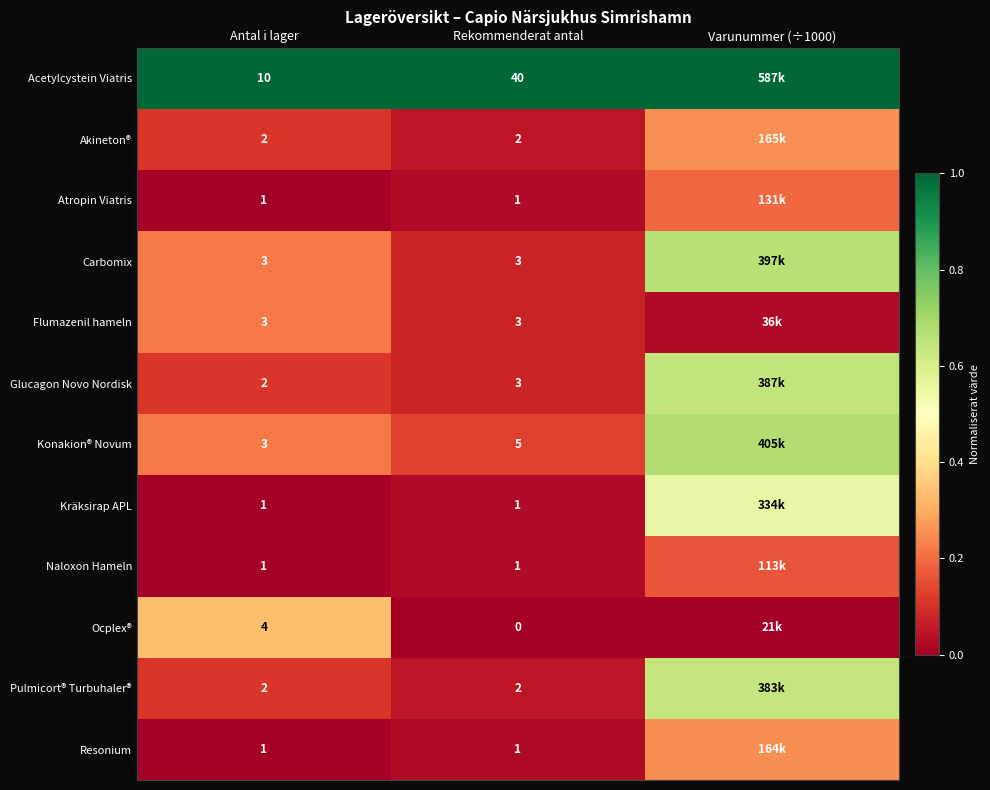

Is the value of Pulmicort® Turbuhaler® at Antal i lager greater than the value of Ocplex® at Rekommenderat antal?

Yes